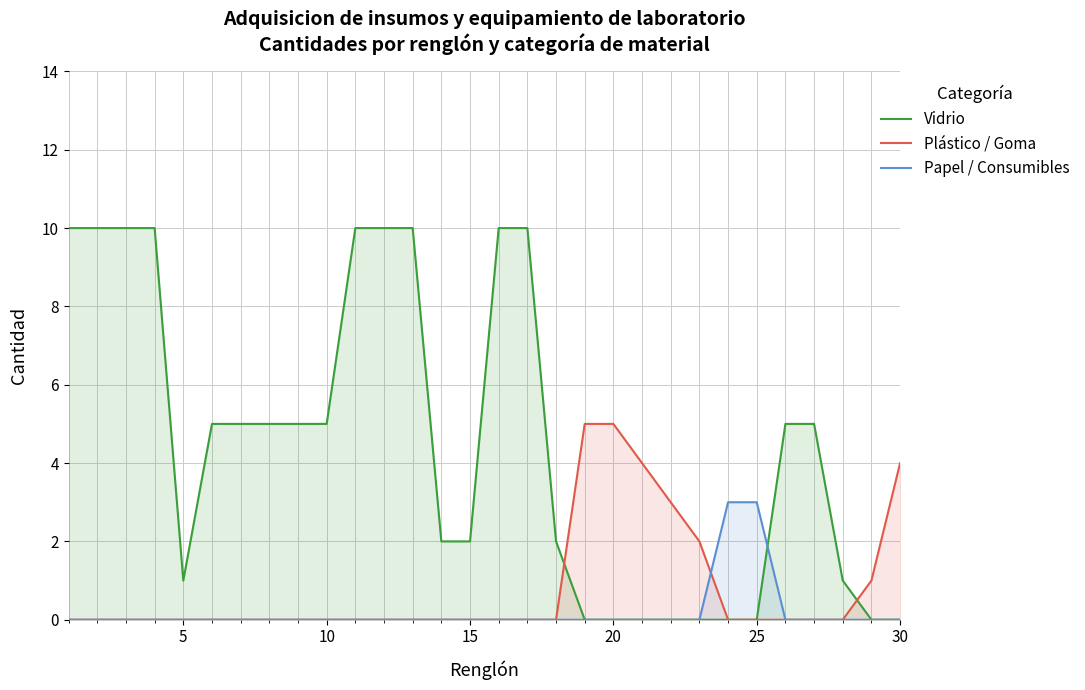

Which series has the largest total across all categories?

Vidrio